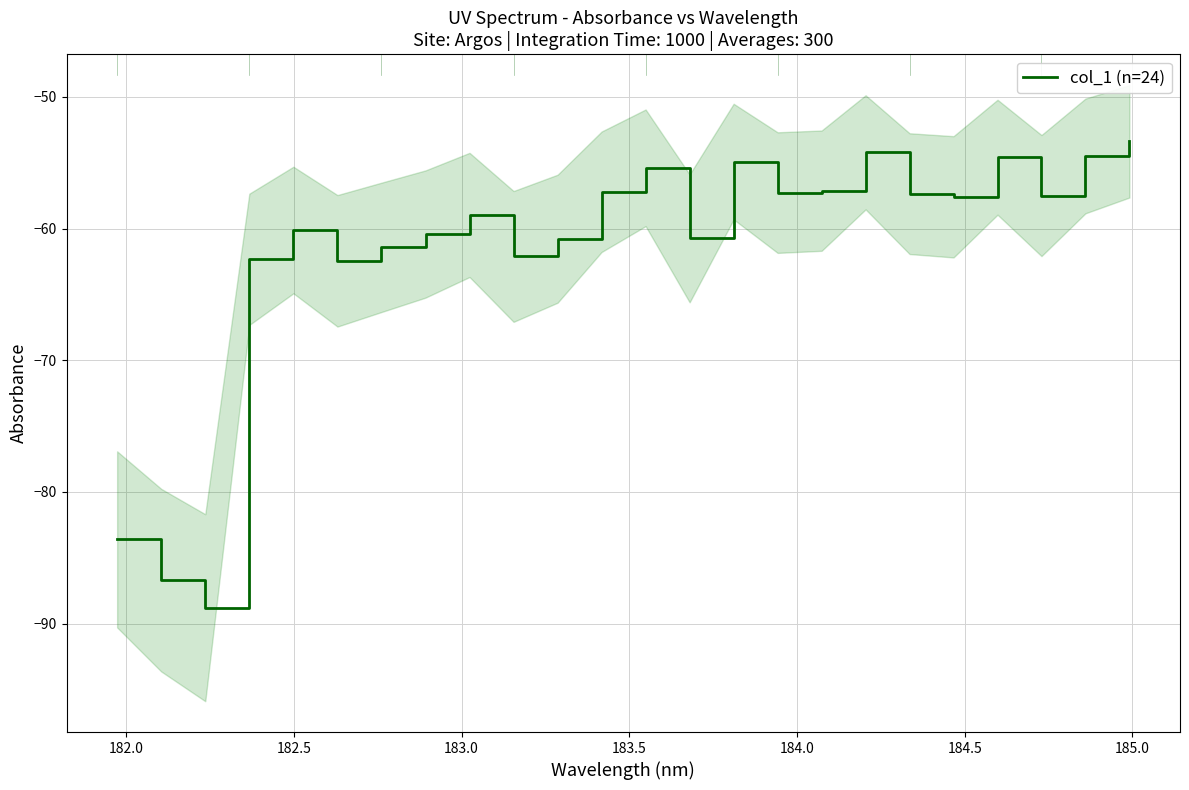

What is the minimum value shown in the chart?

-88.8